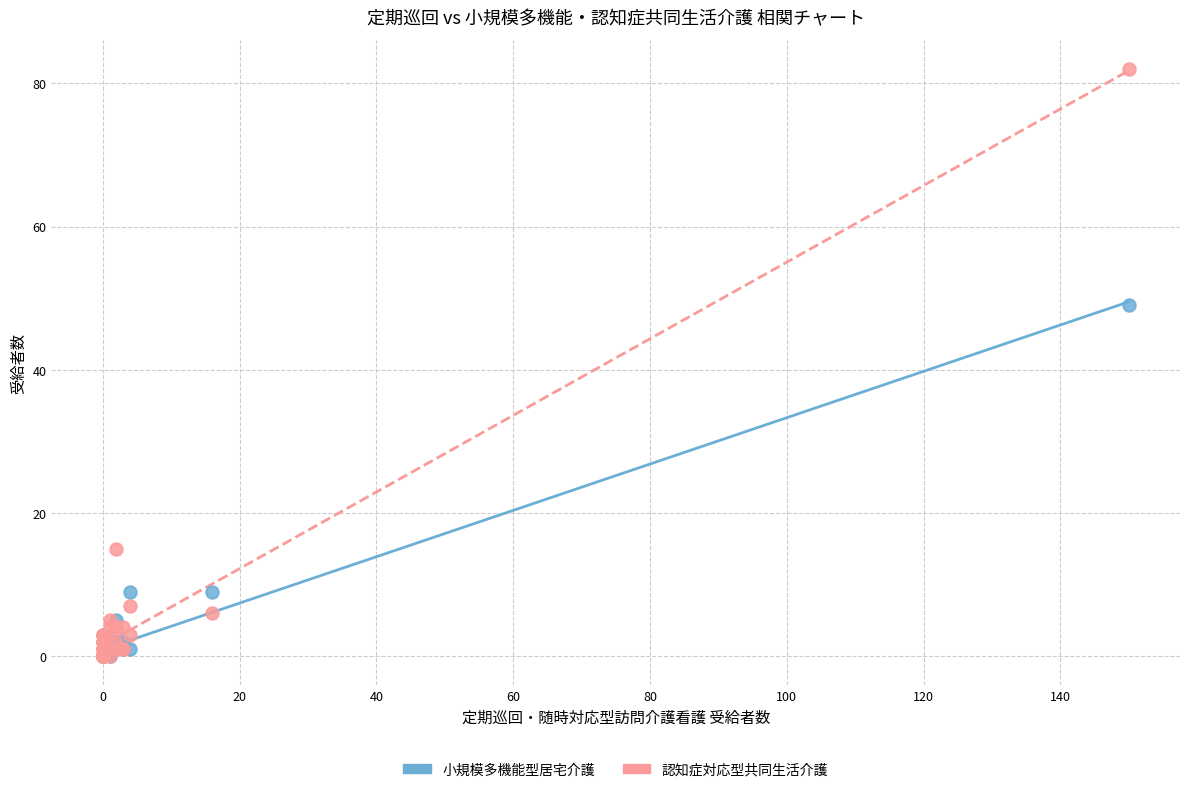

Which series has the largest Y range (max minus min)?

認知症対応型共同生活介護